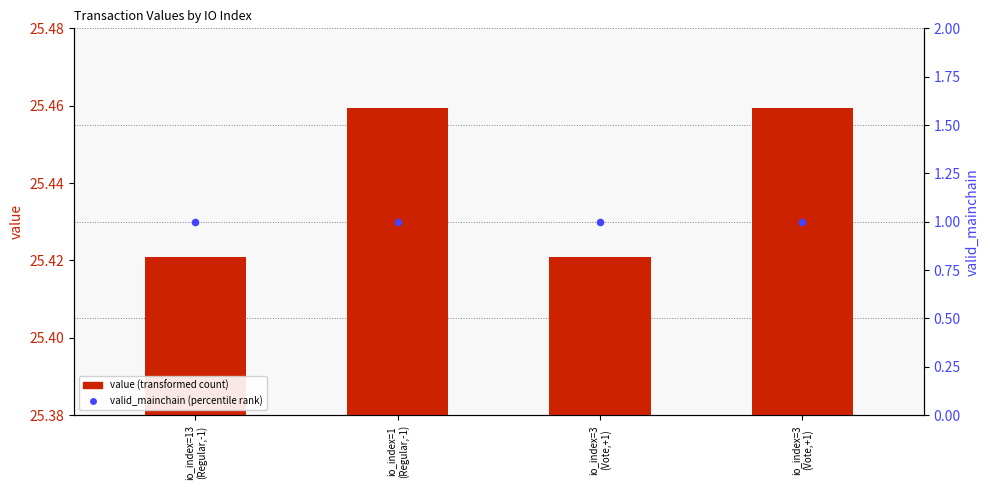

At how many categories does at least one series exceed 2?

4